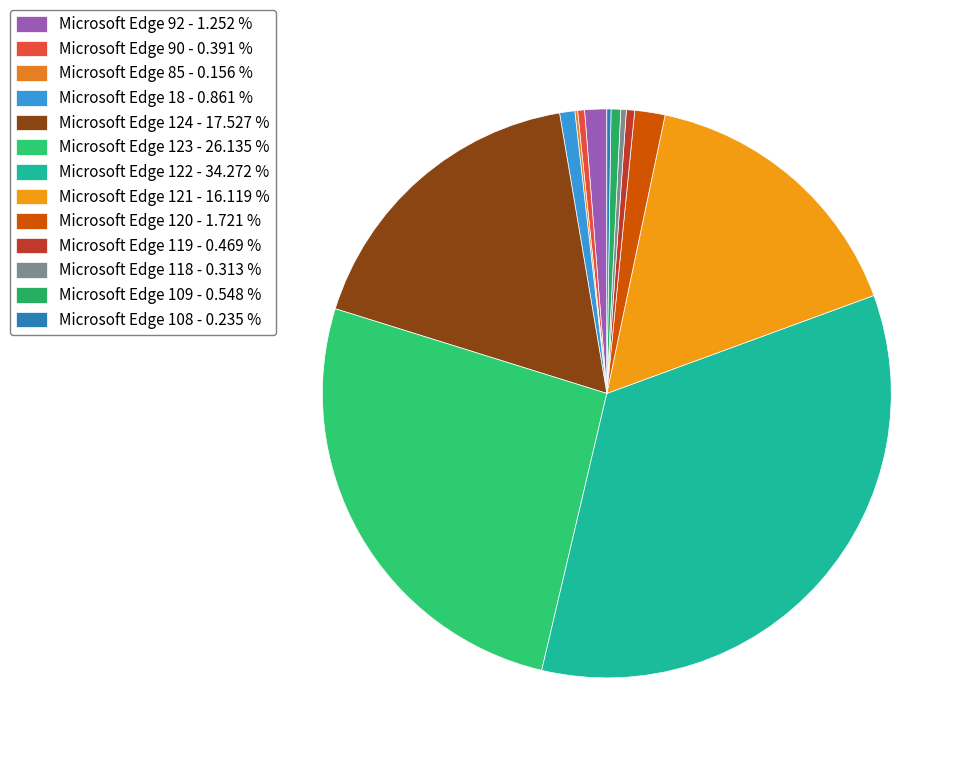

Is there any slice that represents more than half of the pie?

No